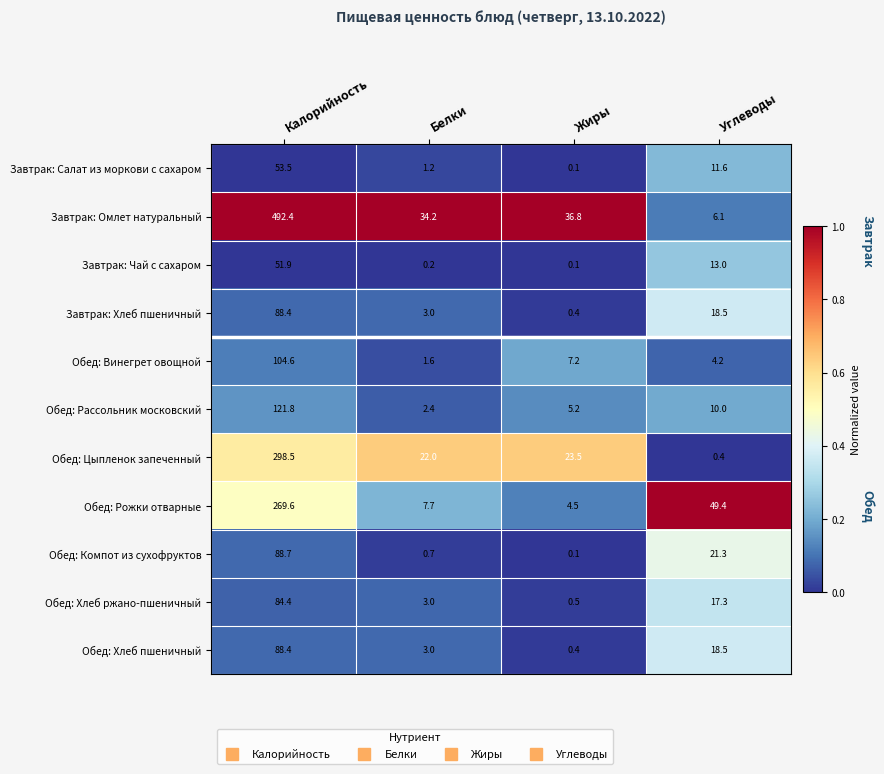

Which series has the widest spread of values?

Завтрак: Омлет натуральный